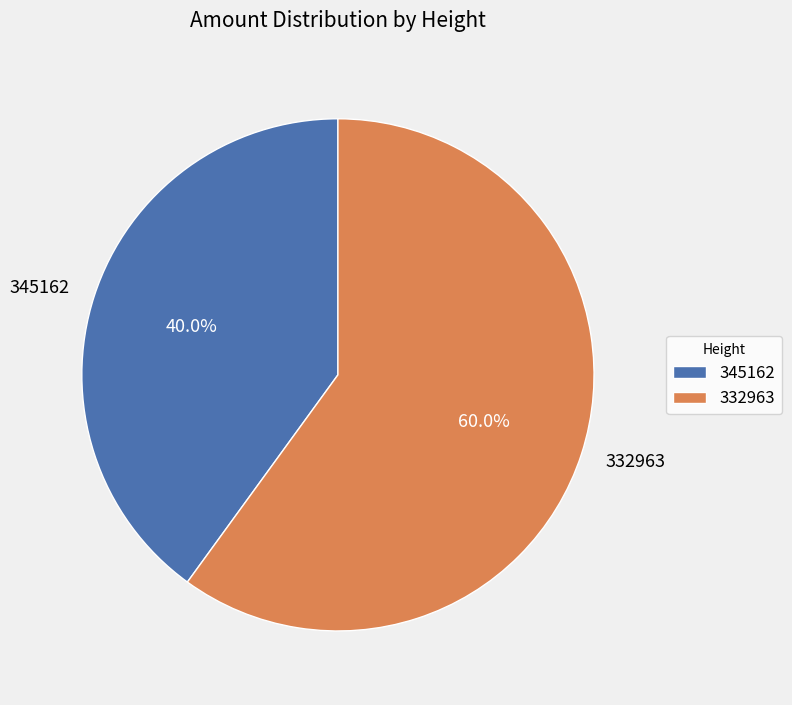

What percentage do 332963 and 345162 together represent?

100.0%